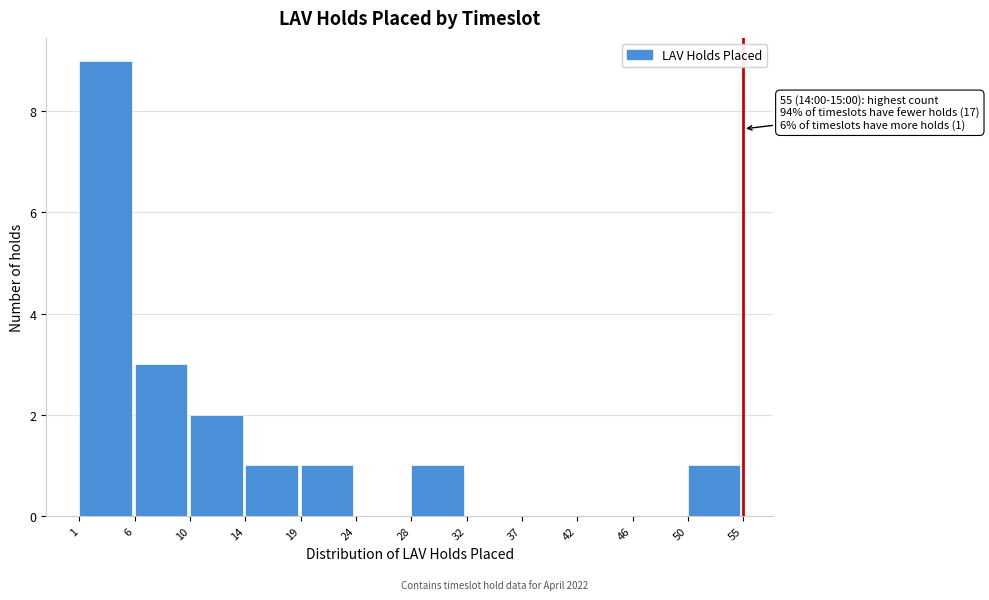

Which range on the x-axis has the tallest bar?

1 to 6